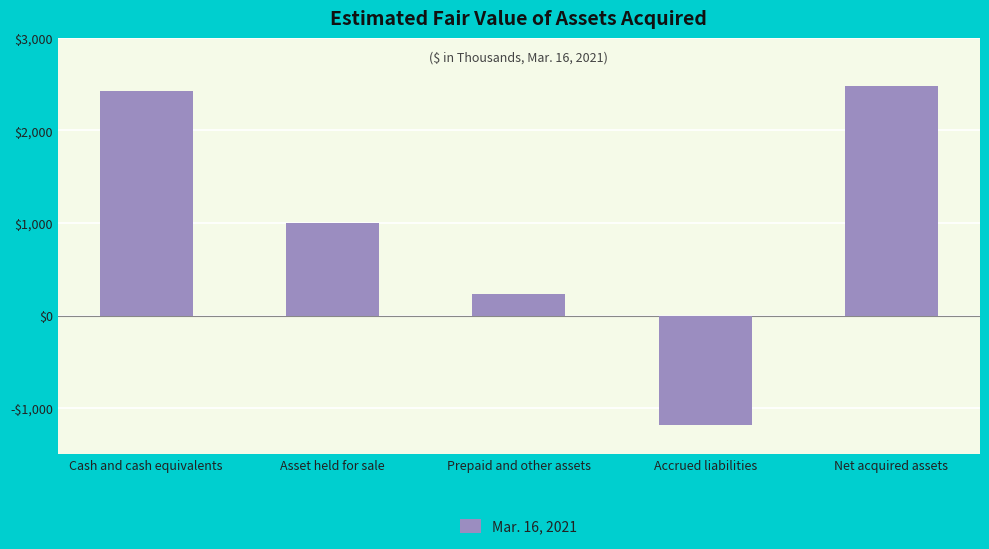

Which label corresponds to the smallest value in the chart?

Accrued liabilities